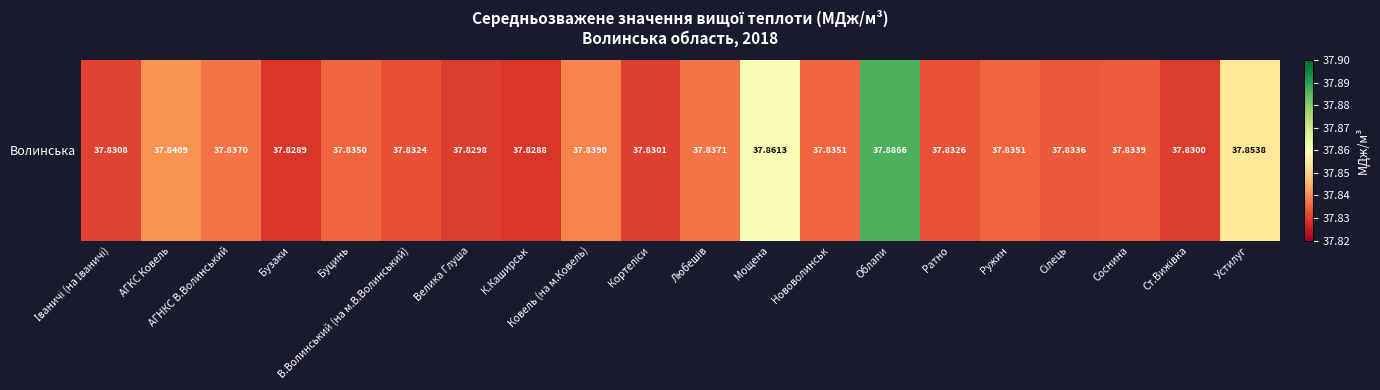

The chart shows a value of 64.9 at Ковель (на м.Ковель). True or false?

False